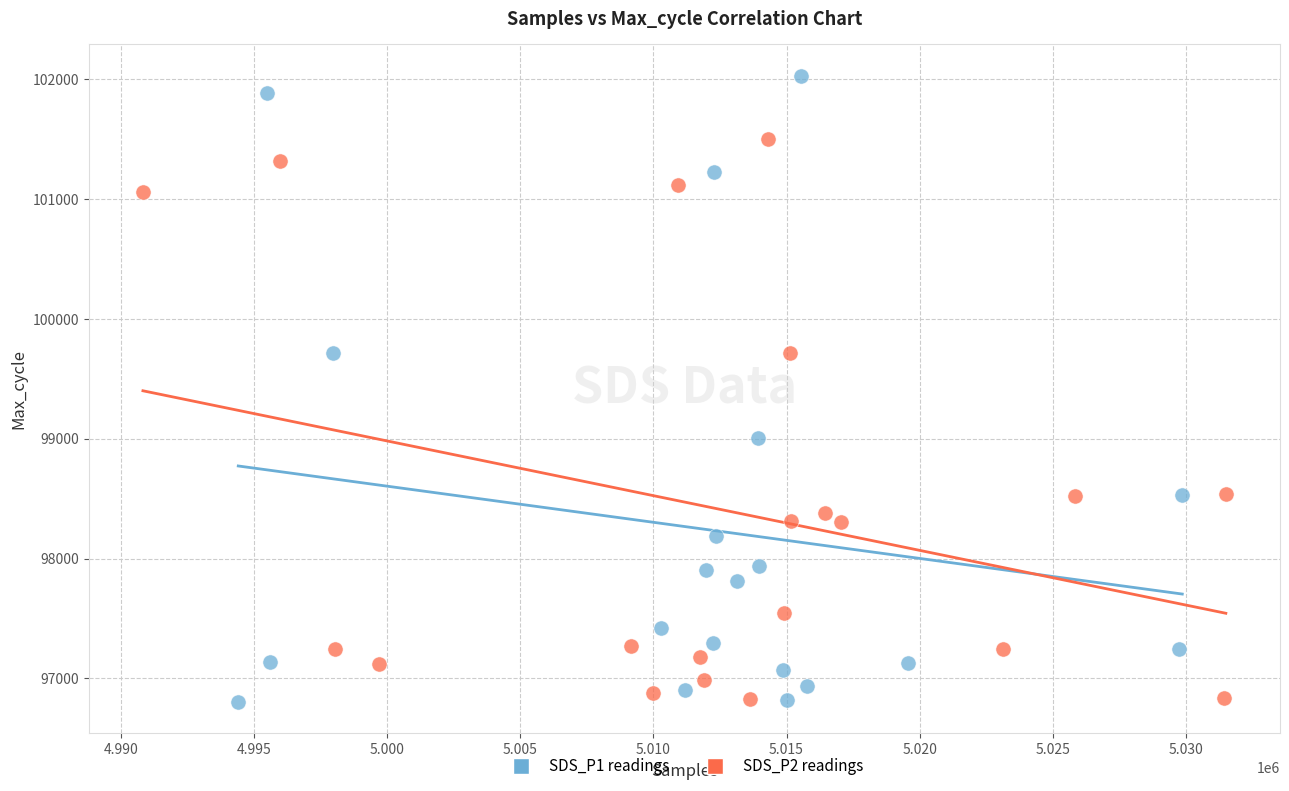

Which series has the largest Y range (max minus min)?

SDS_P1 readings